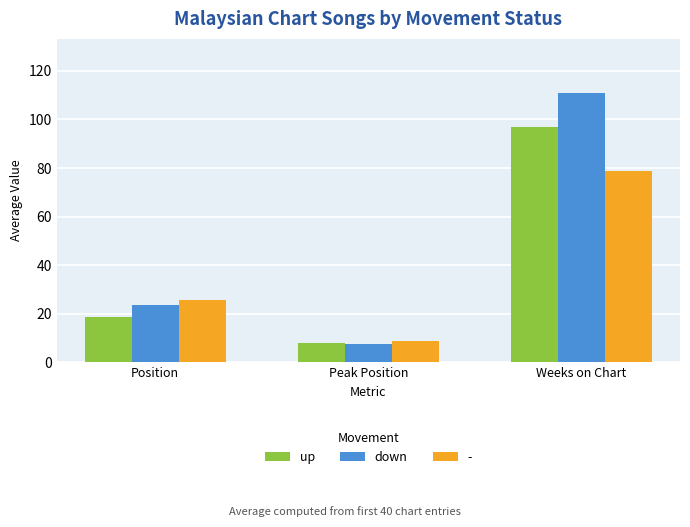

Reading left to right, what are all the values shown in this chart?

up: Position=18.7	Peak Position=8.1	Weeks on Chart=96.9
down: Position=23.7	Peak Position=7.7	Weeks on Chart=111.0
-: Position=25.5	Peak Position=8.8	Weeks on Chart=78.8